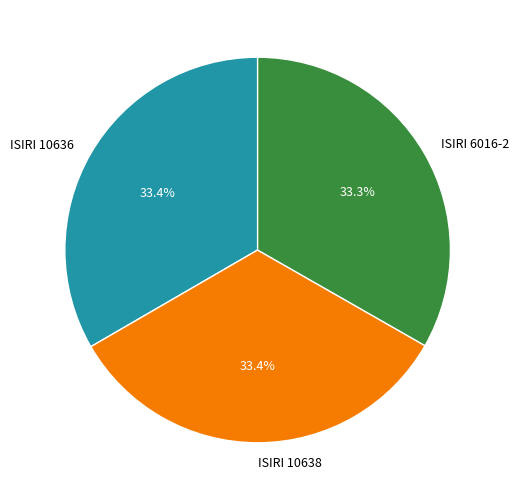

True or false: ISIRI 6016-2 accounts for 33% of the total.

True